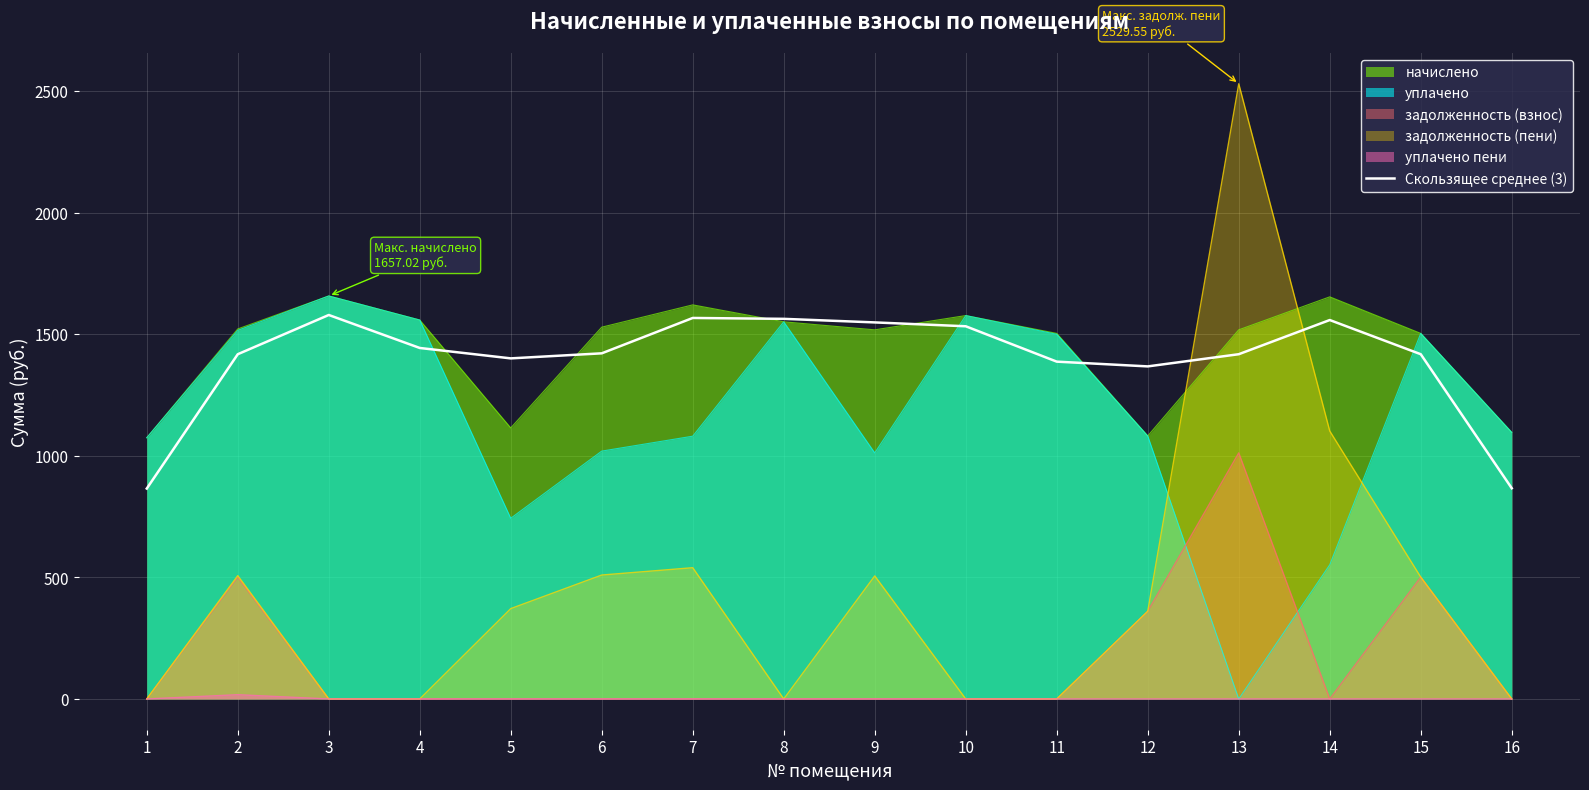

What is the maximum value for Скользящее среднее (3)?

1578.8